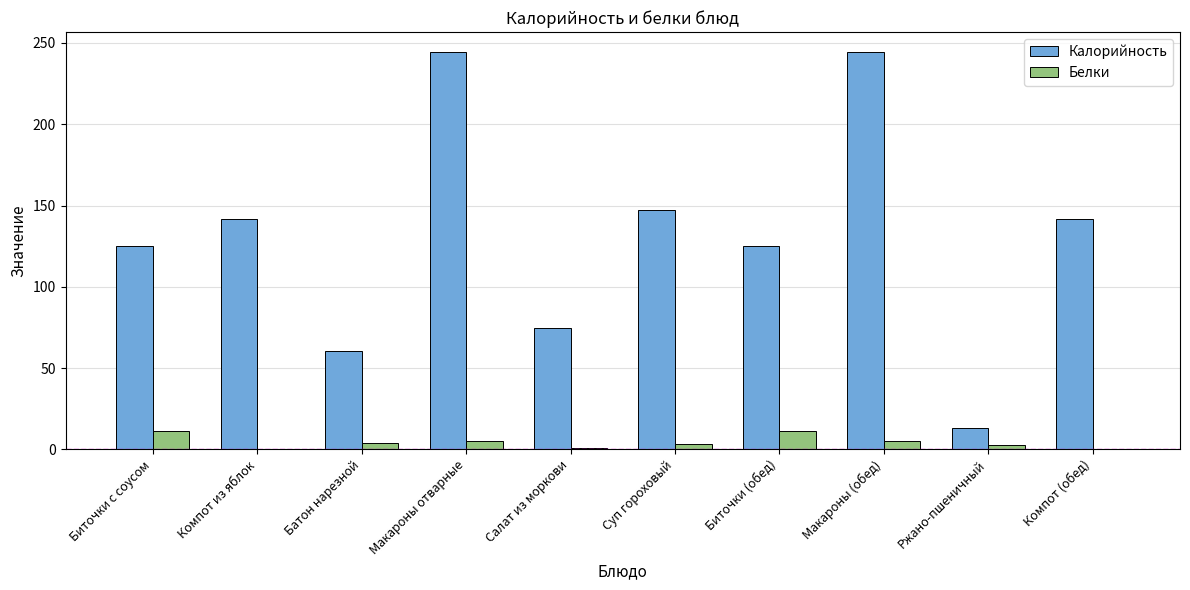

Is the value of Белки at Ржано-пшеничный greater than the value of Калорийность at Суп гороховый?

No